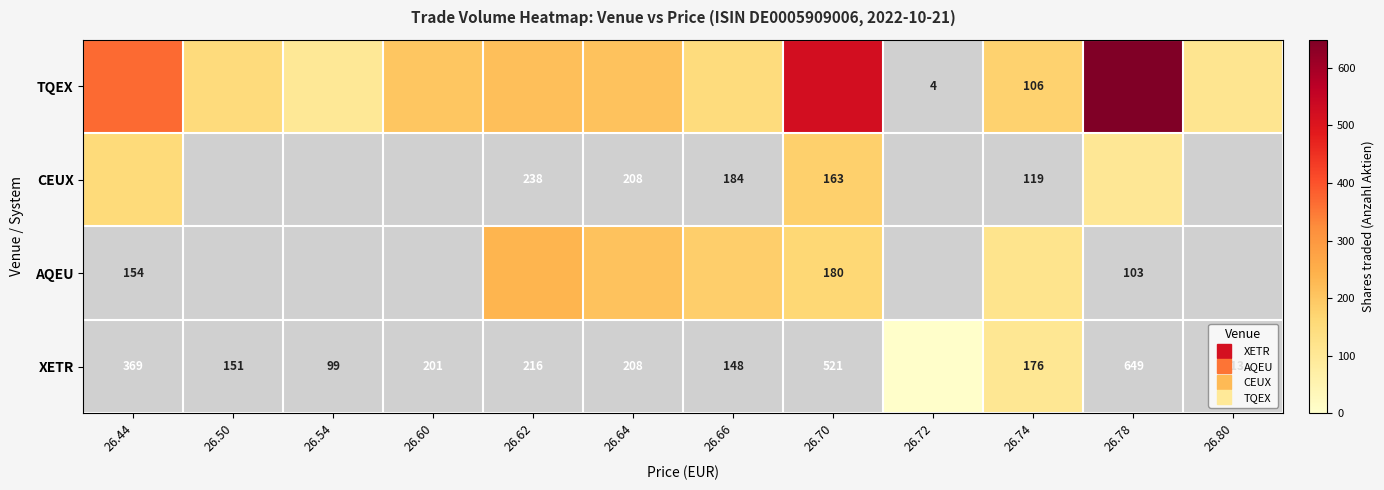

What is the difference between the TQEX values at 26.54 and 26.66?

49.0